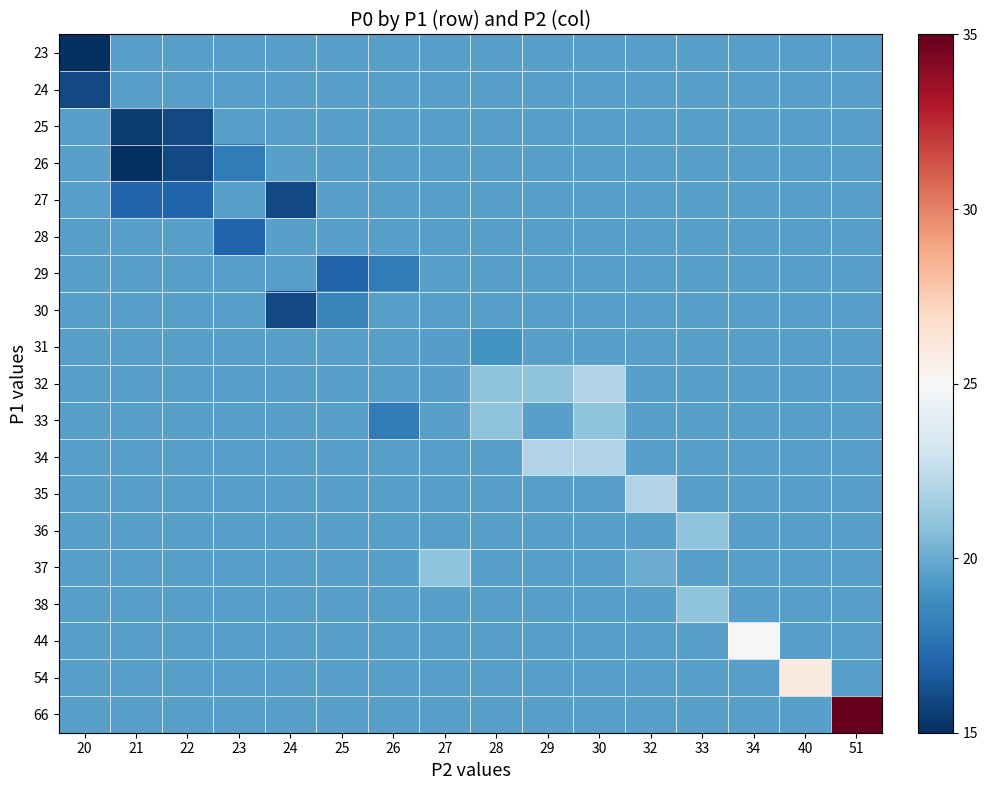

What is the total value across all series at 30?

378.0